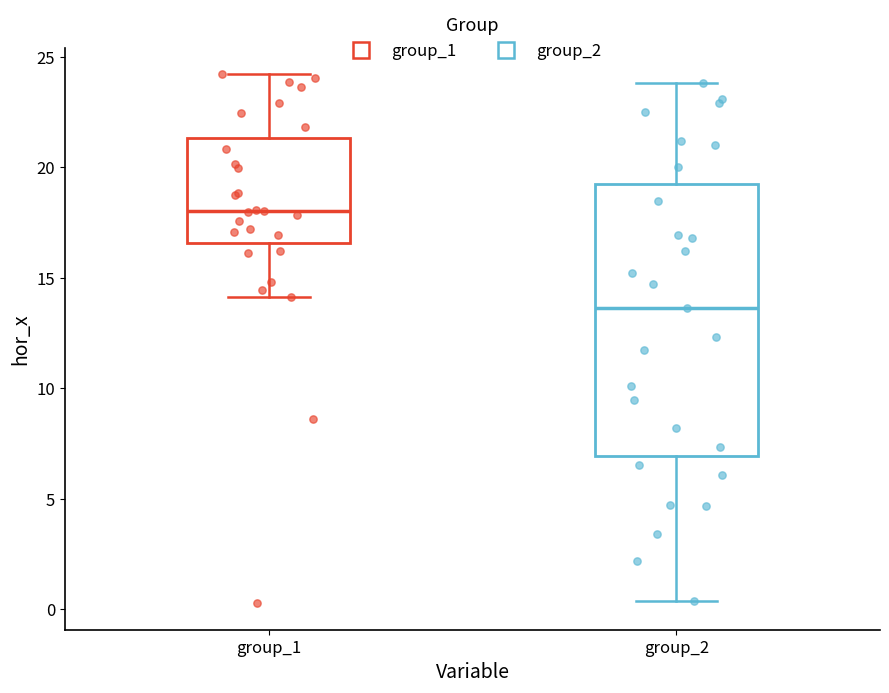

Which box has the lowest median line?

group_2